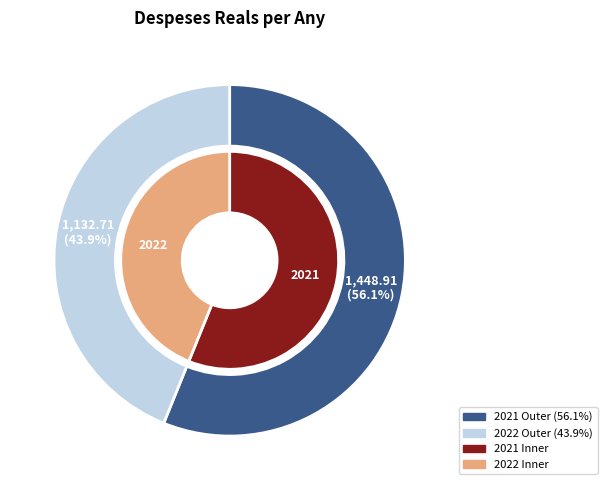

Rank the categories by value from highest to lowest.

2021, 2022